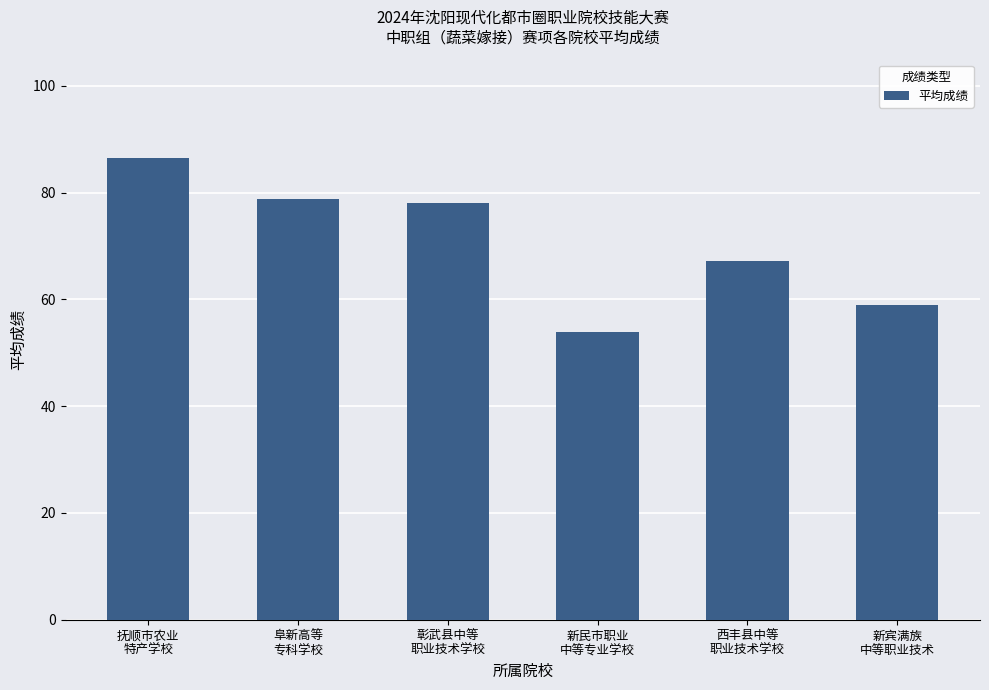

True or false: the data shows 103.9 at 阜新高等
专科学校.

False